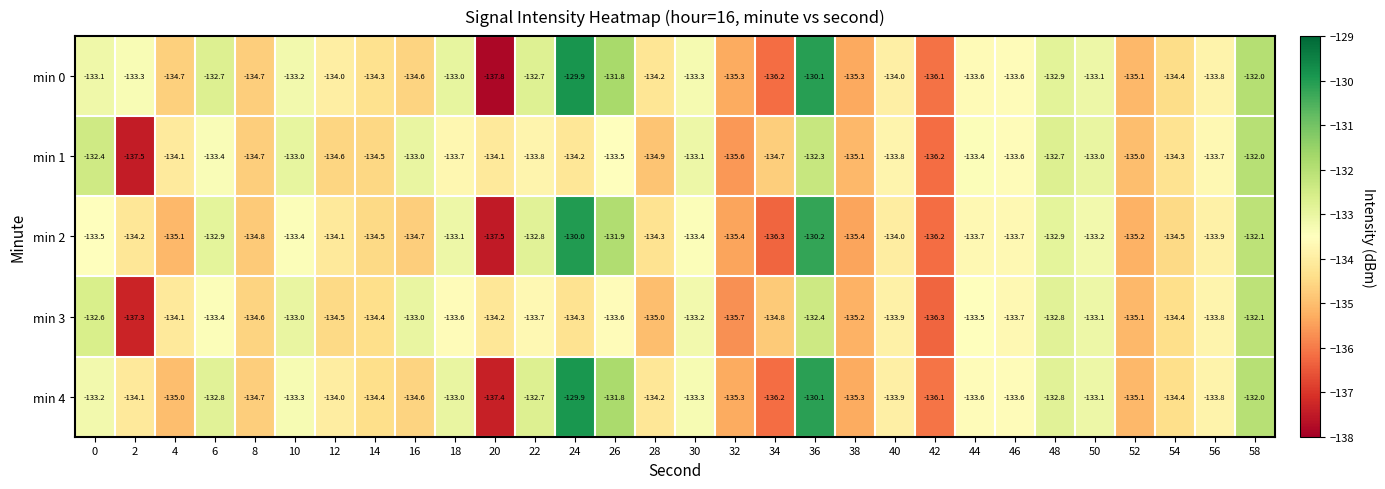

The min 4 series shows -132.8 at 6. True or false?

True